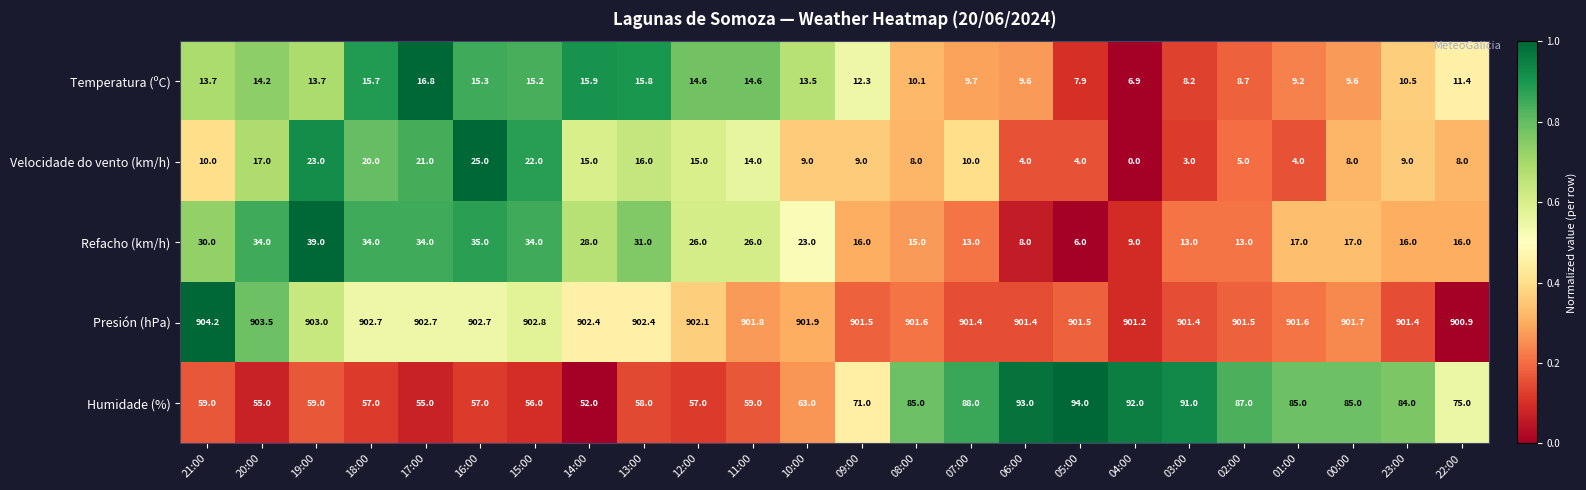

At which label is Humidade (%) closest to 73?

09:00